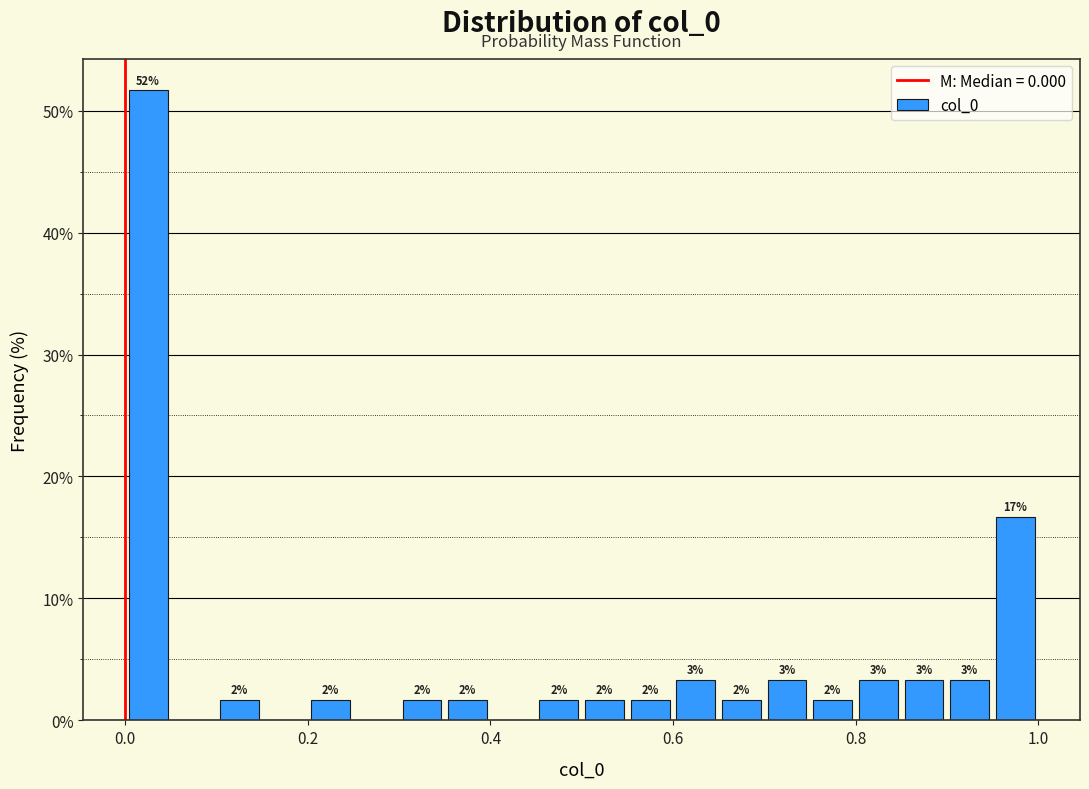

Around what value on the x-axis is the tallest bar? Give the approximate position of its centre, as read against the axis.

0.02